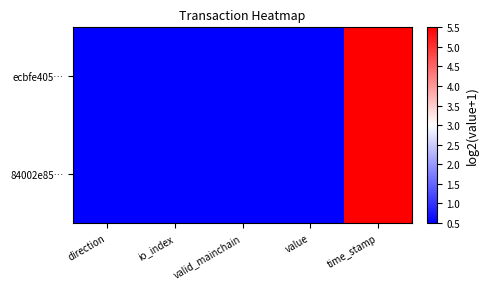

What is the maximum value shown in the chart?

6.0